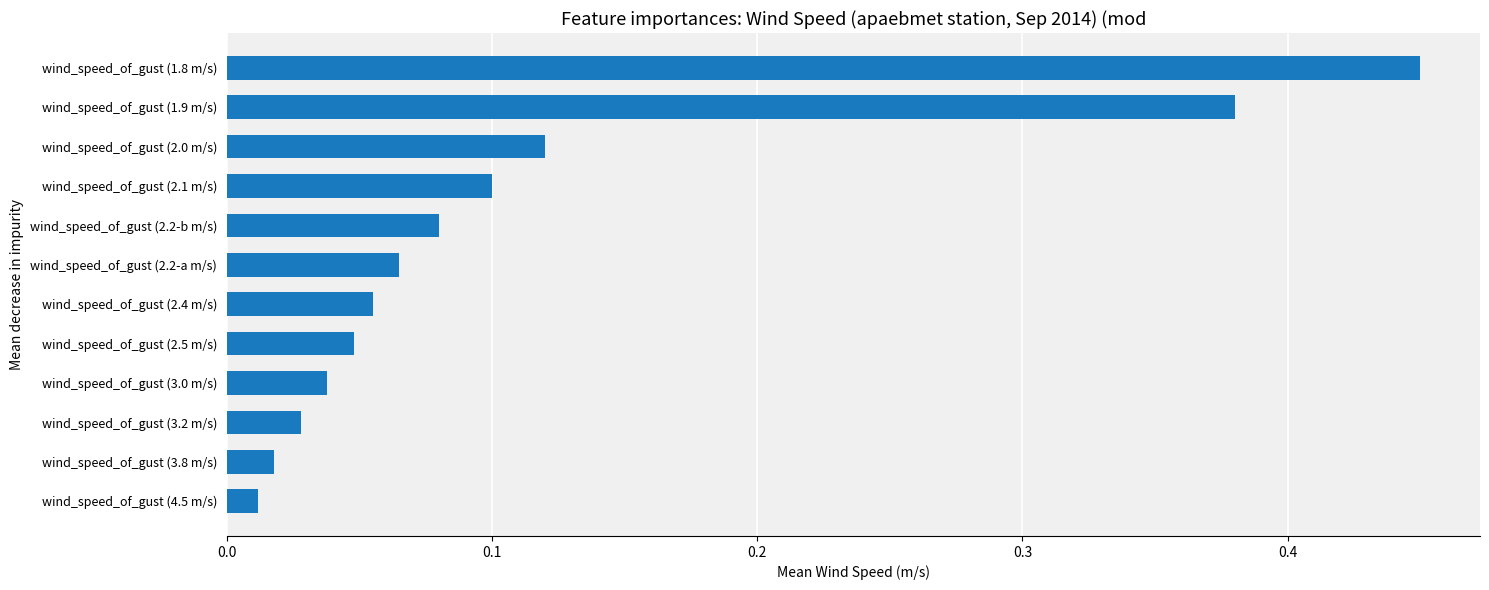

Which label corresponds to the largest value in the chart?

wind_speed_of_gust (1.8 m/s)